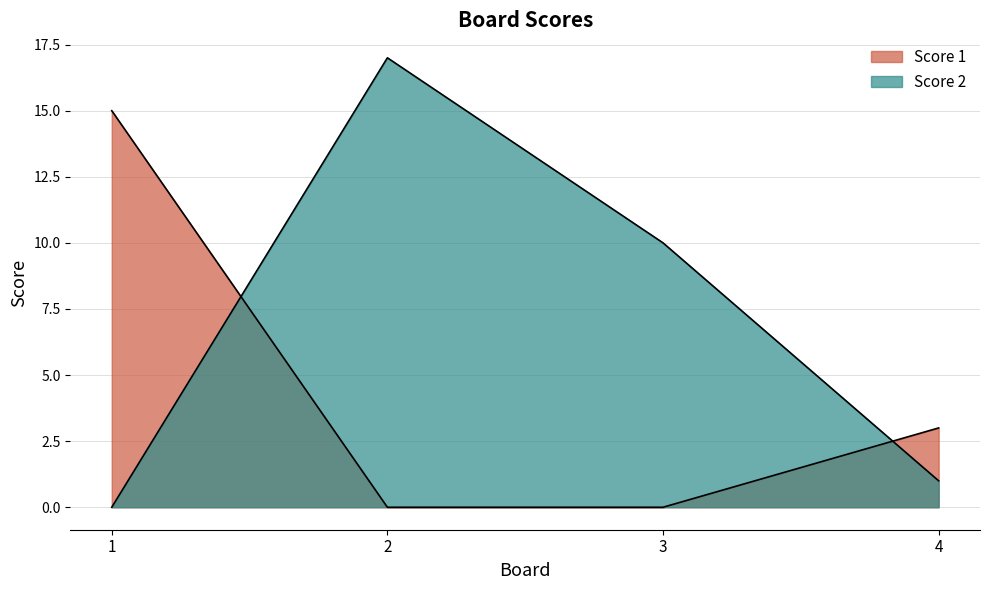

How many times do Score 2 and Score 1 cross each other?

2